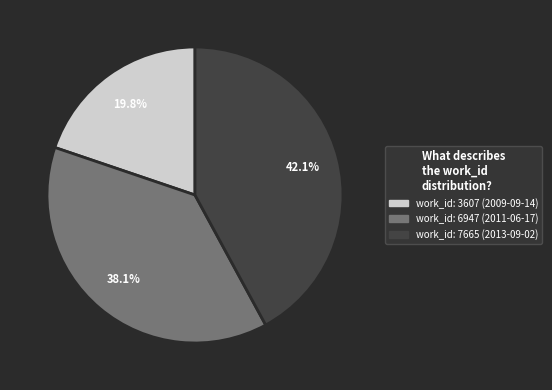

Is there any slice that represents more than half of the pie?

No